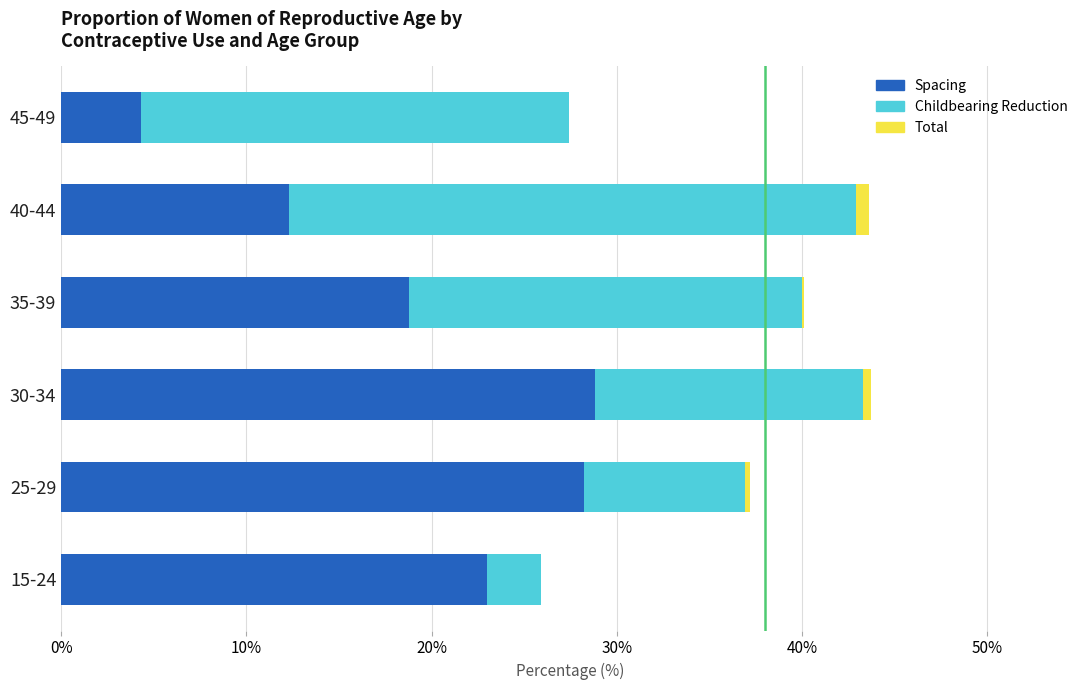

What position from the right is 45-49?

1